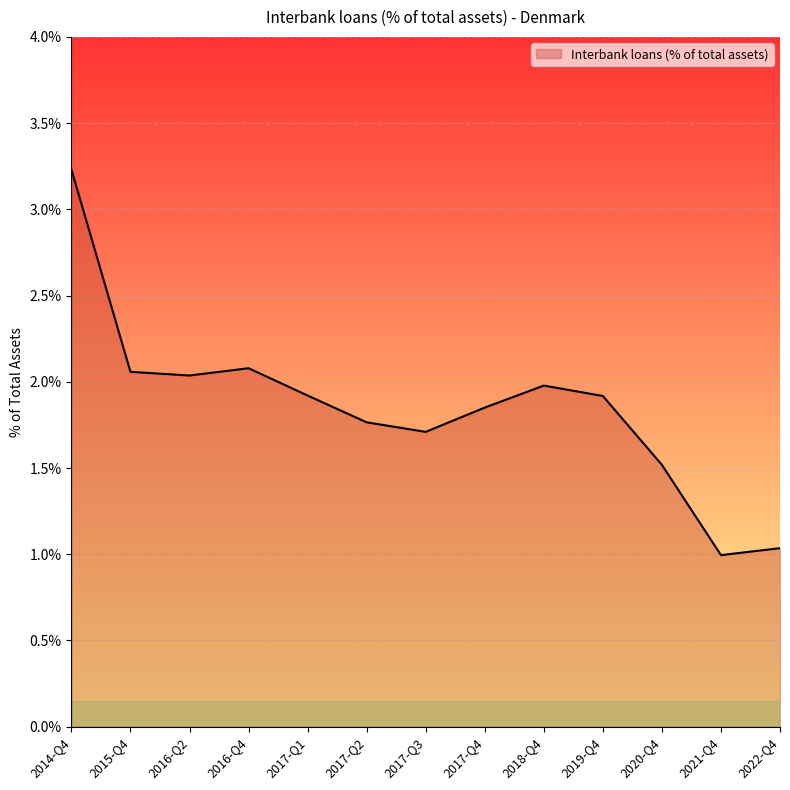

Which label corresponds to the smallest value in the chart?

2021-Q4